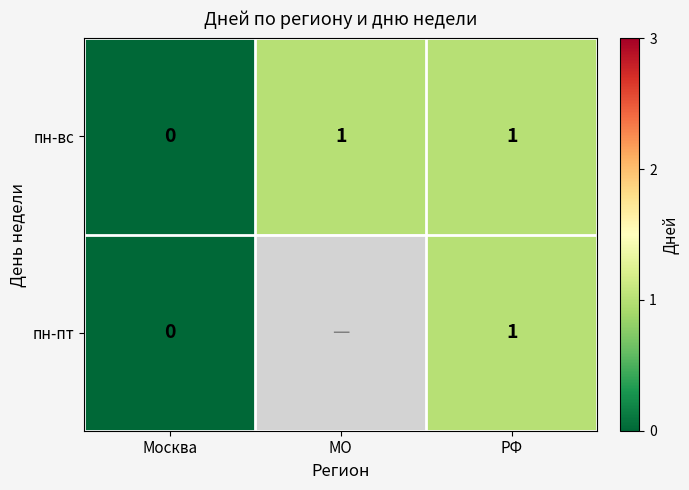

Which has a higher value, РФ or МO?

РФ